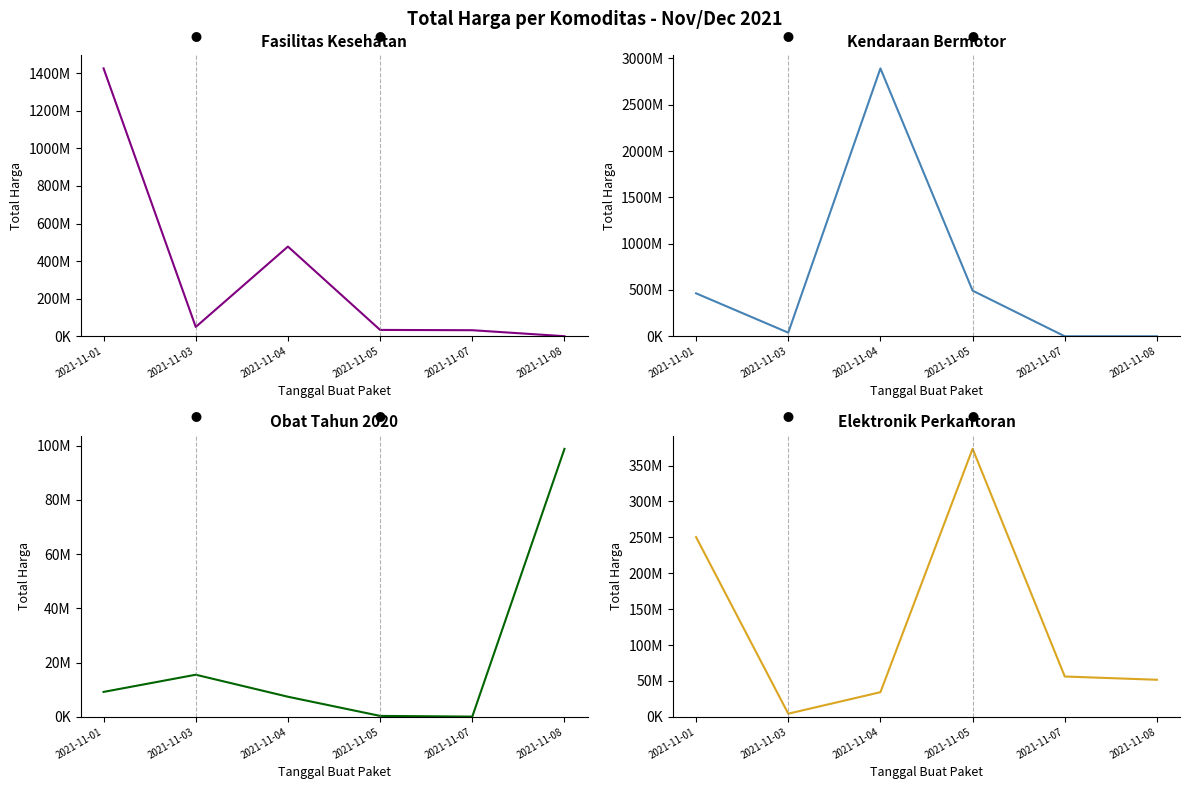

Is the value of Total Harga (Elektronik) at 2021-11-07 greater than the value of Total Harga (Obat Tahun 2020) at 2021-11-08?

No